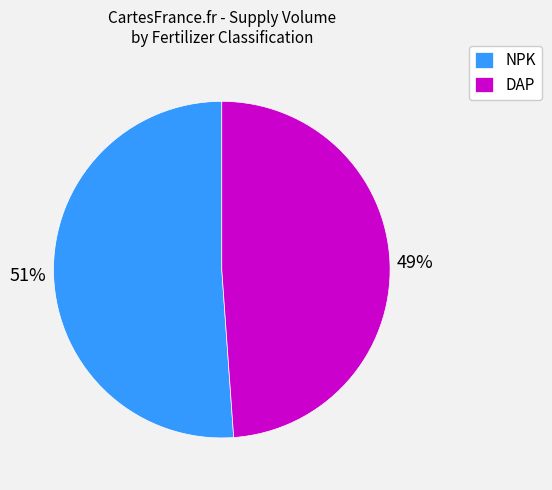

The NPK slice represents 61% of the pie. True or false?

False